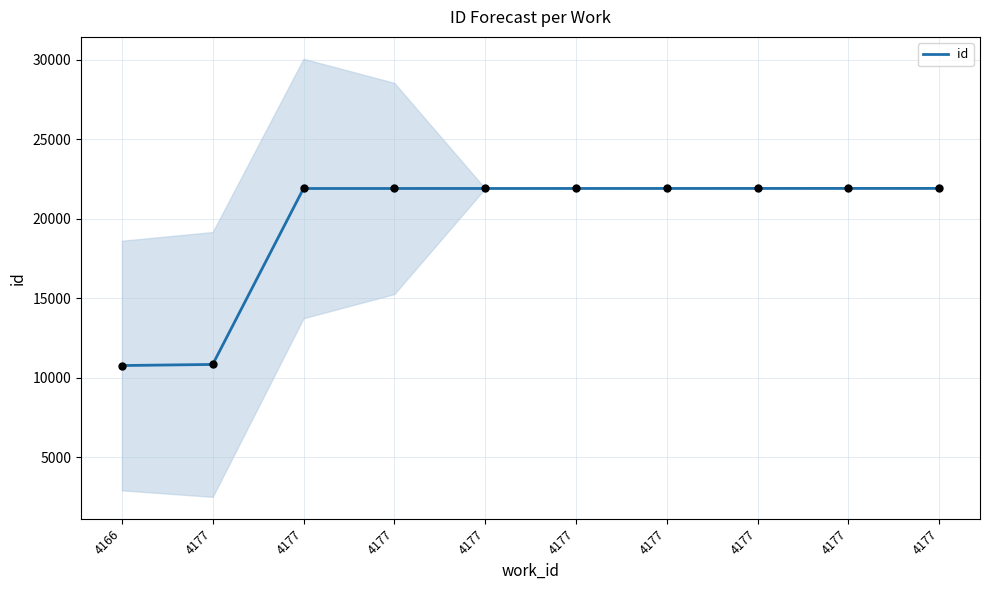

Approximately how many times larger is the value at 4166 compared to 4177?

0.5